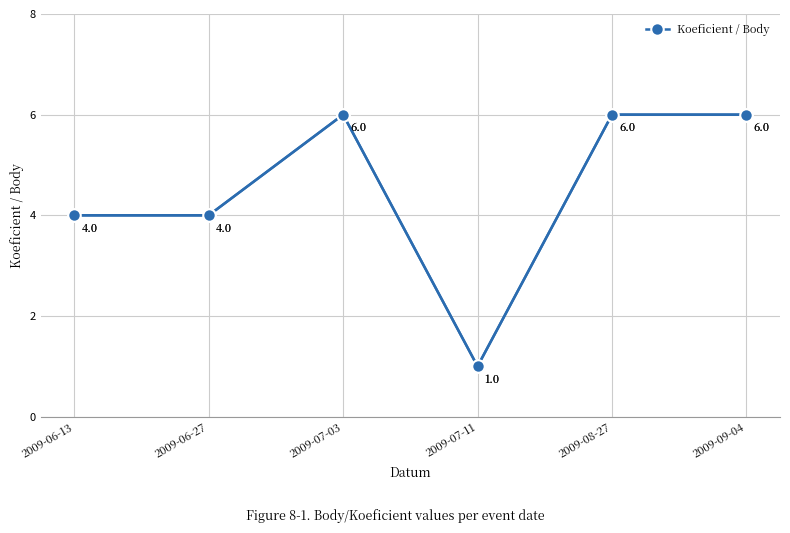

Does the chart have visible grid lines?

Yes